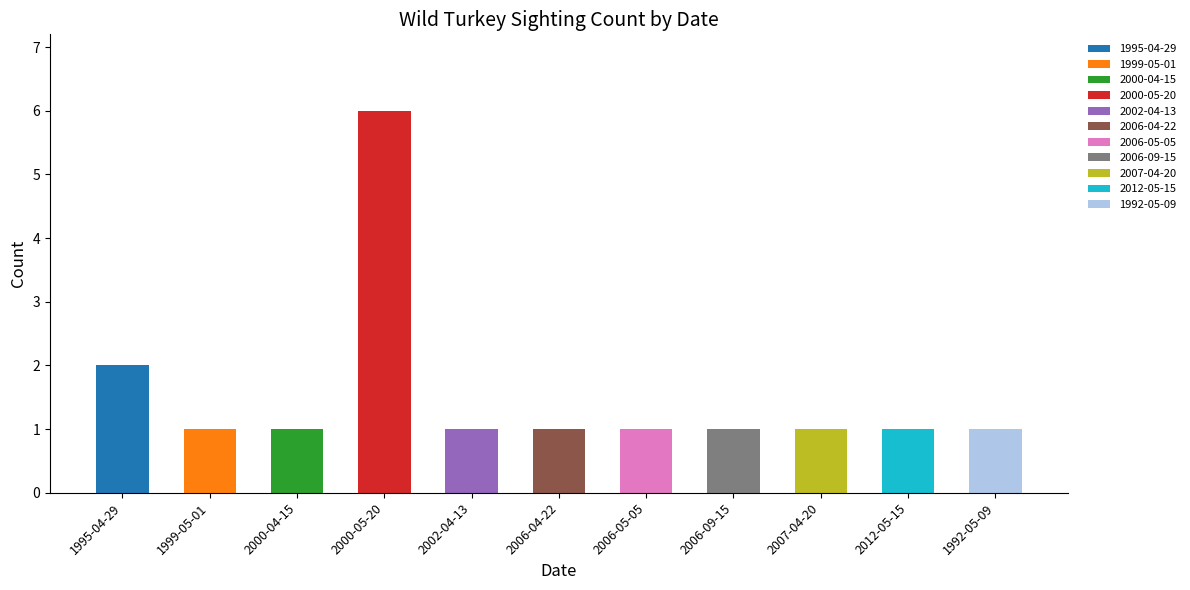

At which category does the chart reach its peak across all series?

2000-05-20